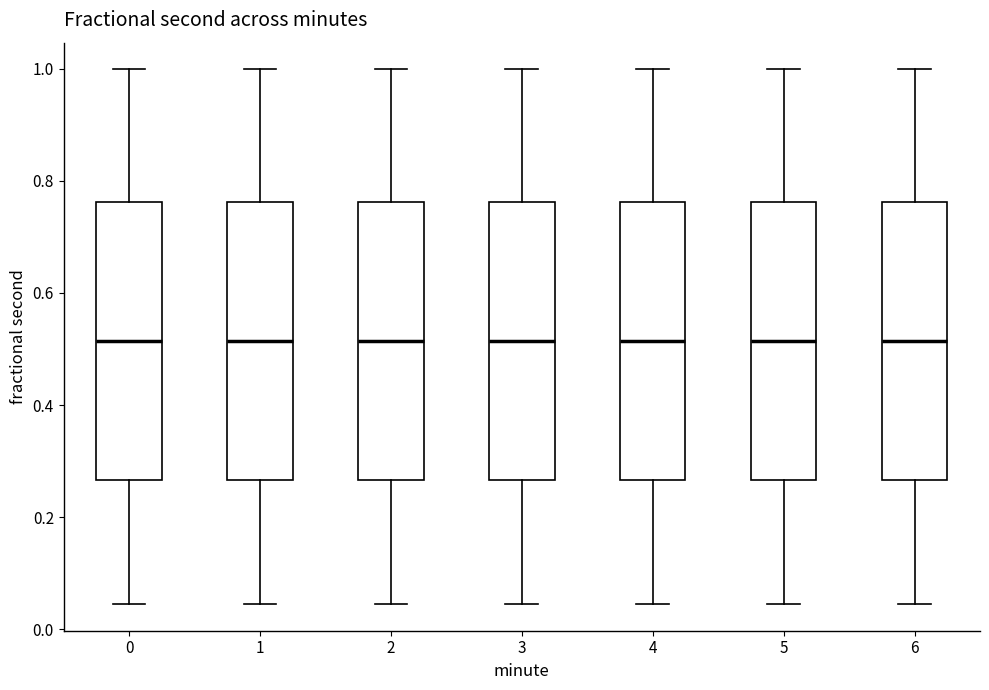

Where is the upper edge of the box at x = 5 on the y-axis? The values are not printed on the chart, so give them approximately, as read against the axis.

0.76